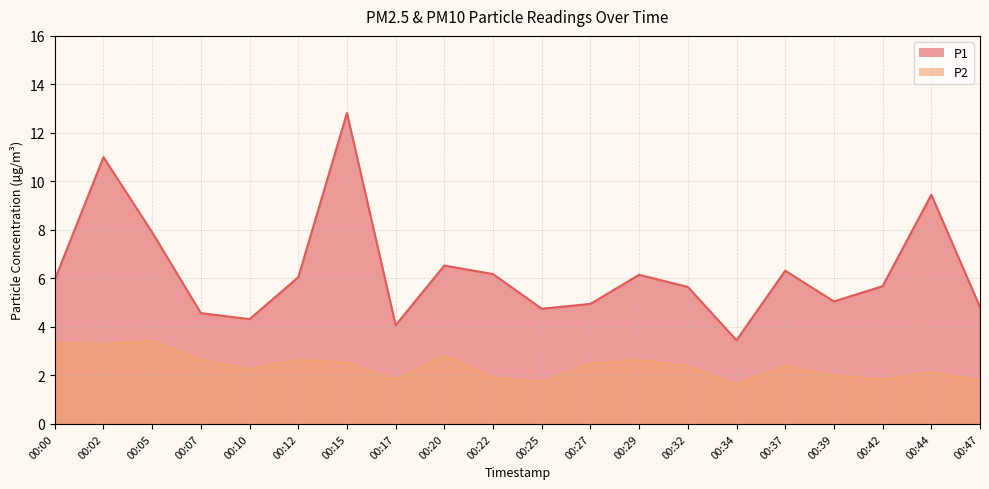

What value does the P1 series have at 00:37?

6.3